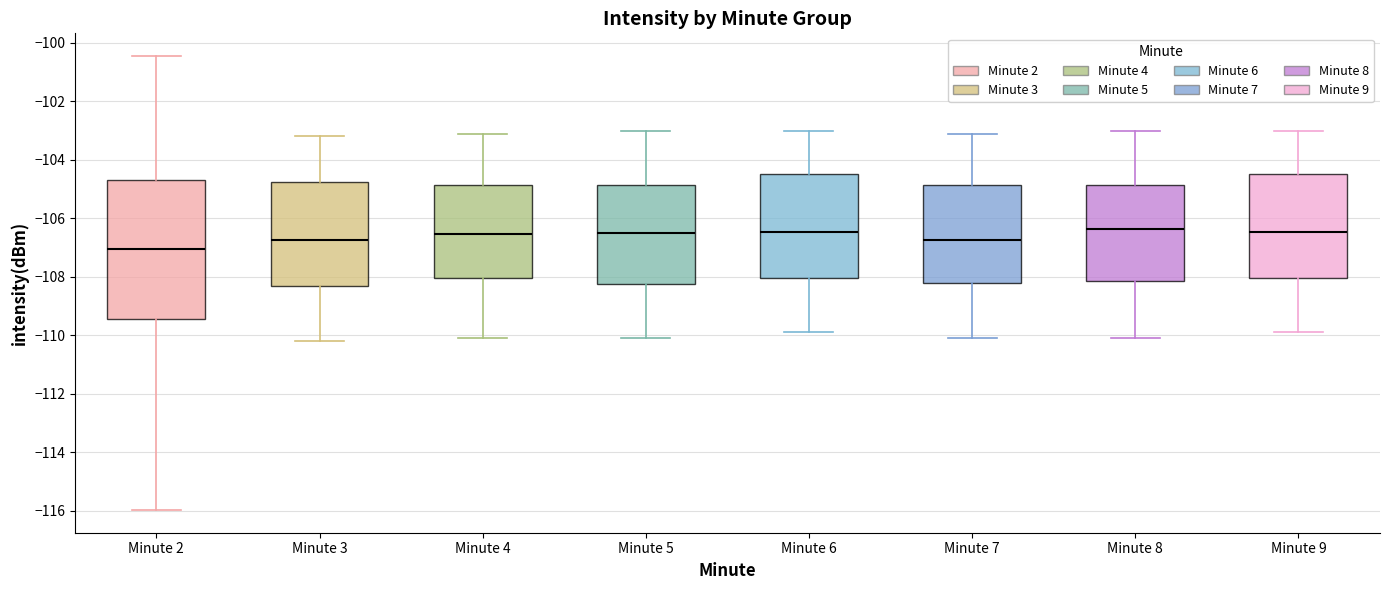

Comparing the boxes themselves (not the whiskers), which one is the tallest?

Minute 2